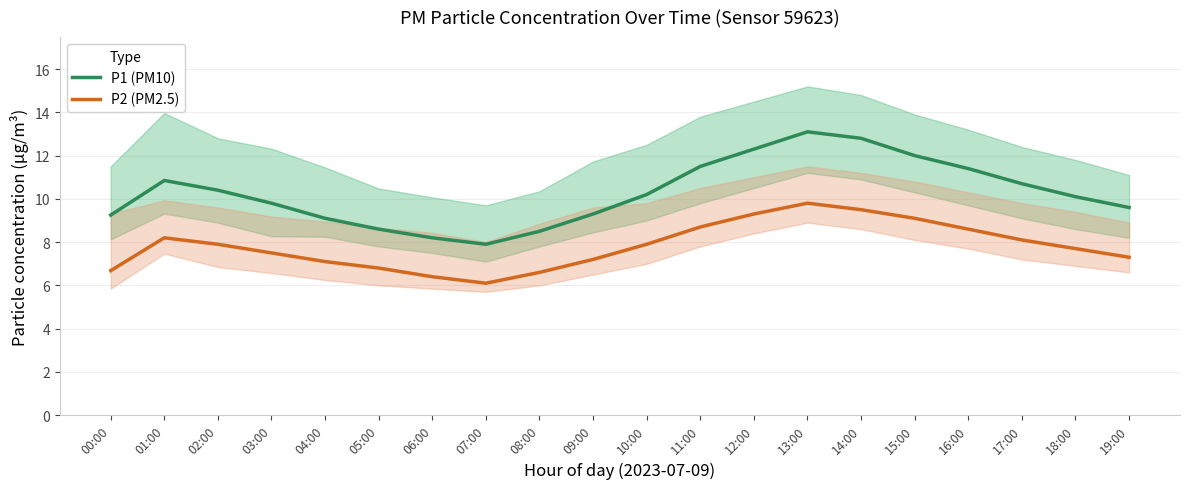

How many lines are shown in the chart?

2